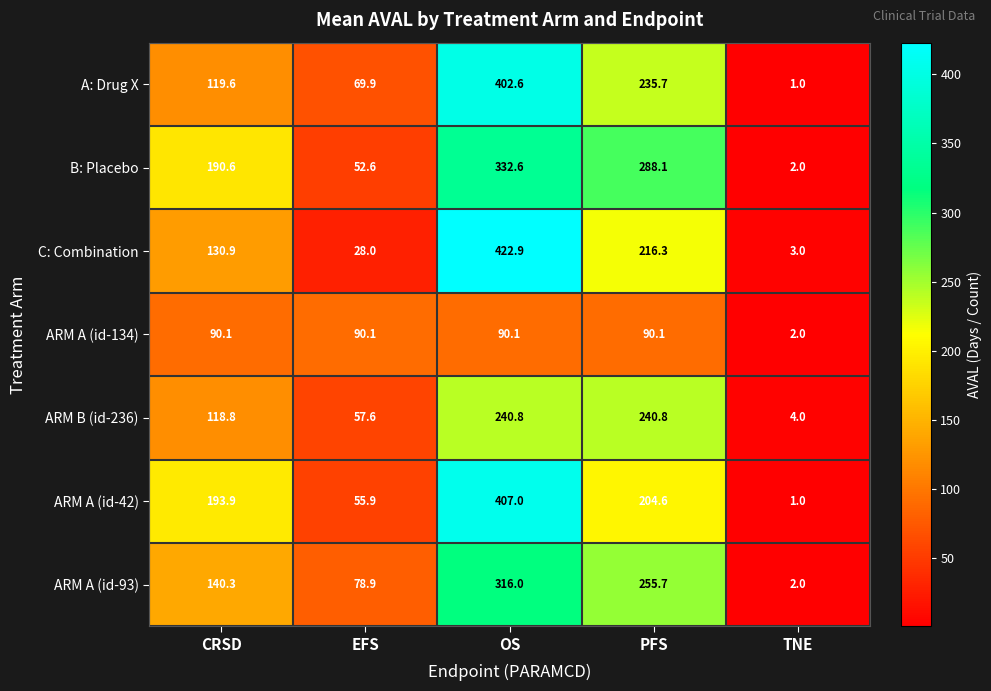

Which series has the largest total across all categories?

B: Placebo